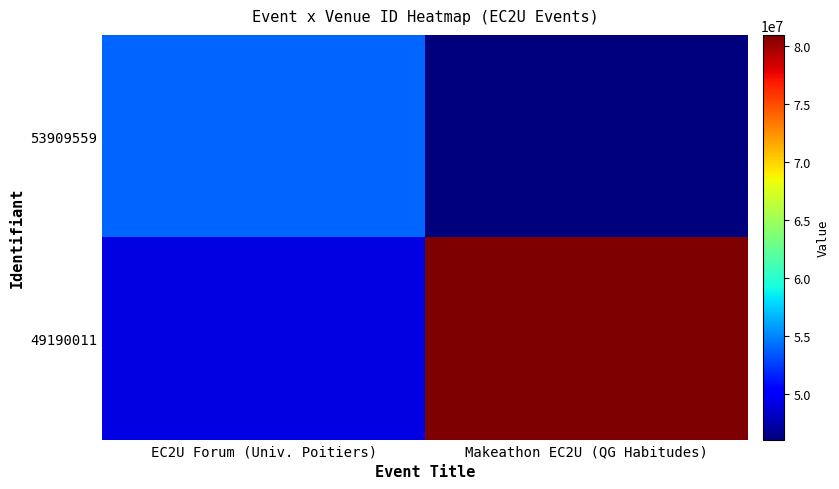

What is the smallest value displayed?

46070361